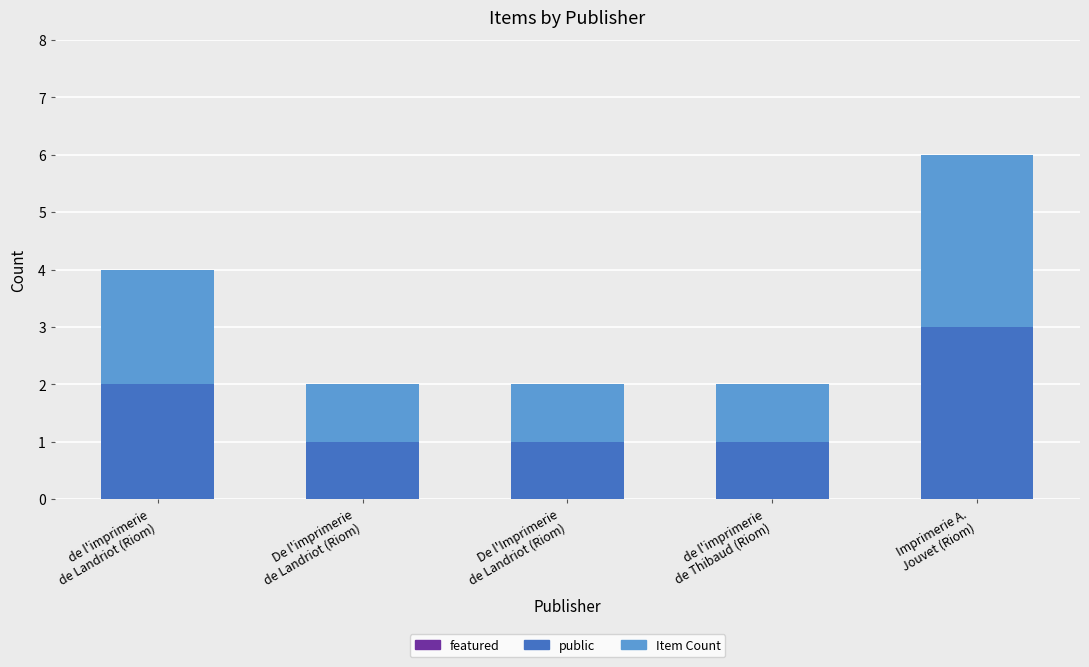

What is the maximum value for public?

3